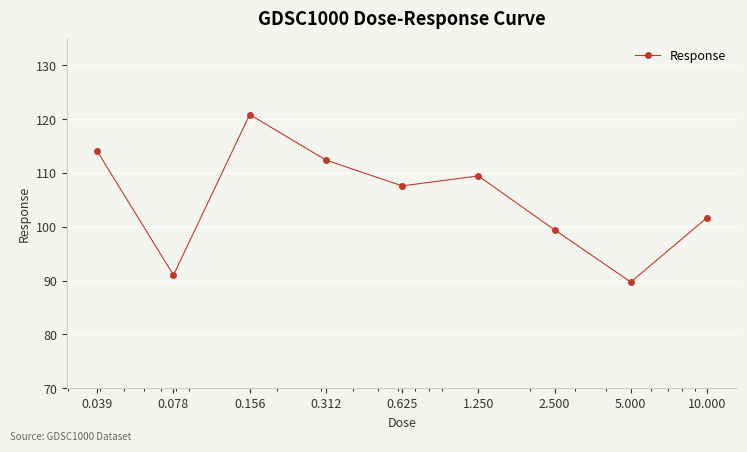

What is the value of the 7th point from the left?

99.4